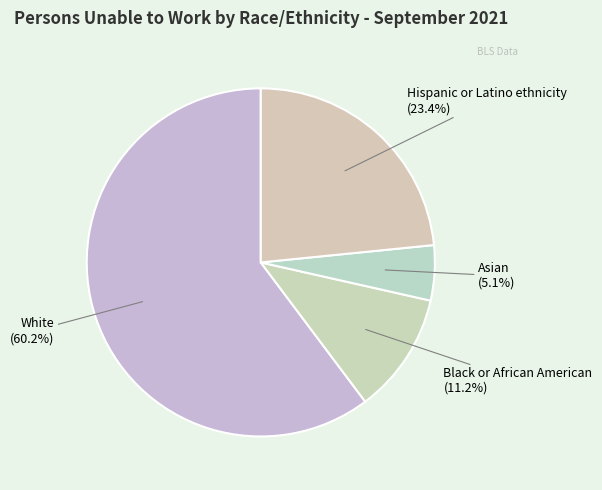

How many slices are in this pie chart?

4